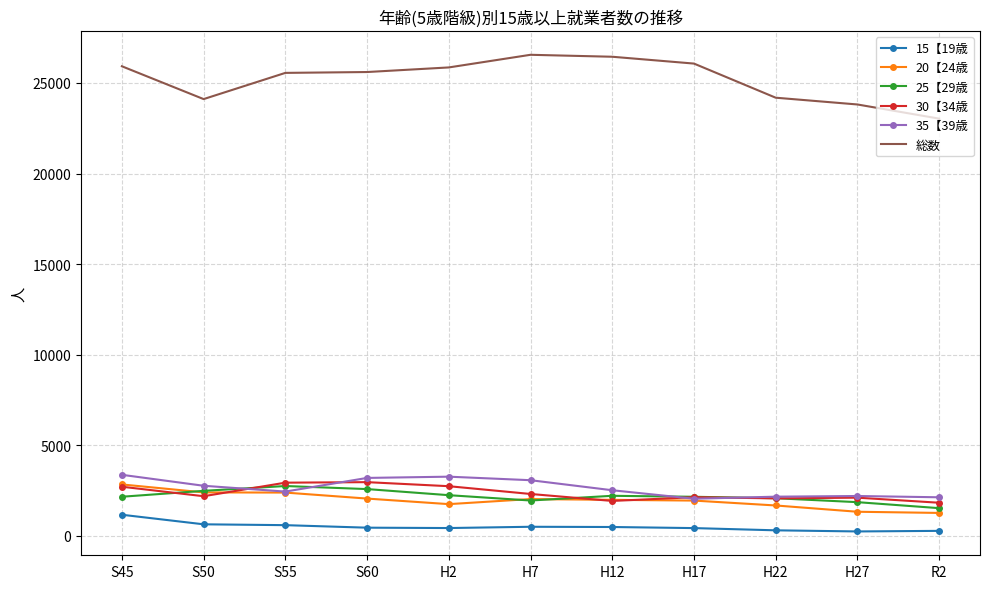

Count the number of data series in this chart.

6